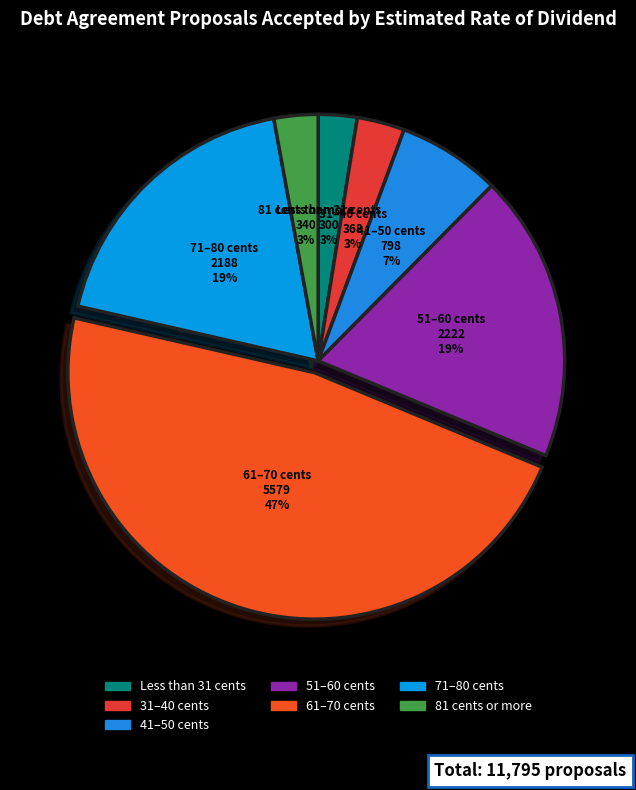

Which has a higher value, 61–70 cents or 81 cents or more?

61–70 cents